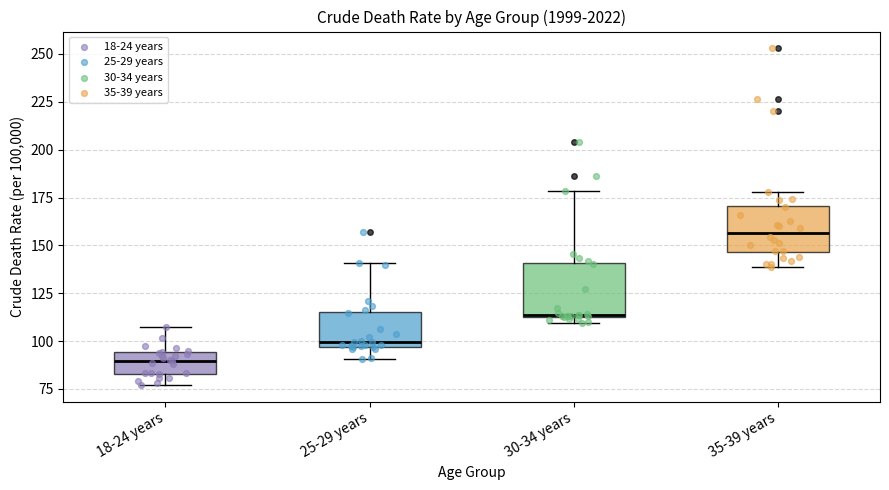

Reading left to right, transcribe this box plot: for each box, give where its median line is, the range the box spans, and where its two whiskers end, as read against the y-axis. The values are not printed on the chart, so give them approximately, as read against the axis.

18-24 years: median 90, box 85 to 95, whiskers 75 to 110
25-29 years: median 100, box 95 to 115, whiskers 90 to 140
30-34 years: median 115 (drawn on the box's lower edge), box 115 to 140, whiskers 110 to 180
35-39 years: median 155, box 145 to 170, whiskers 140 to 180